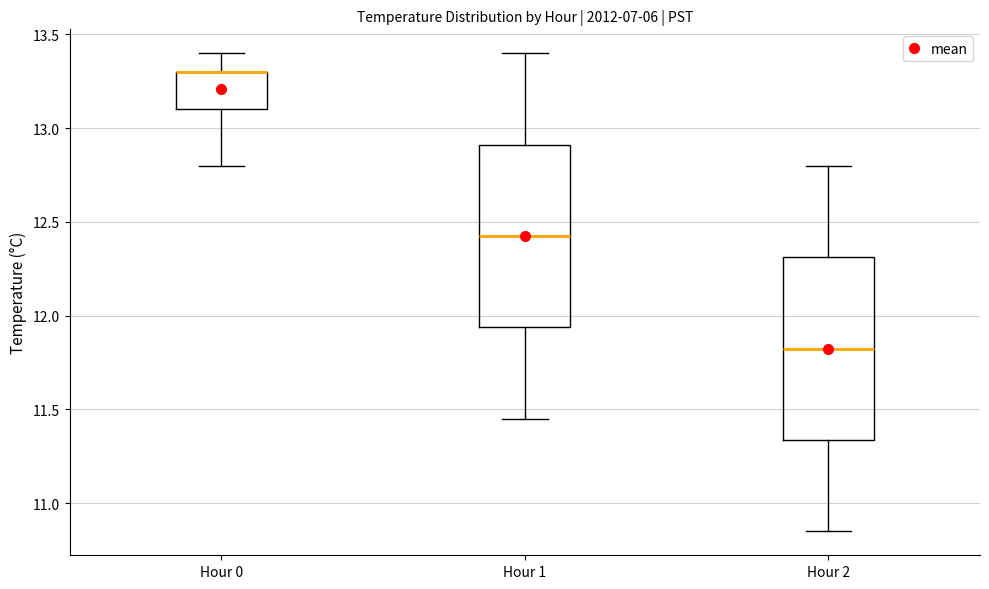

Where is the lower edge of the box for Hour 0 on the y-axis? The values are not printed on the chart, so give them approximately, as read against the axis.

13.10